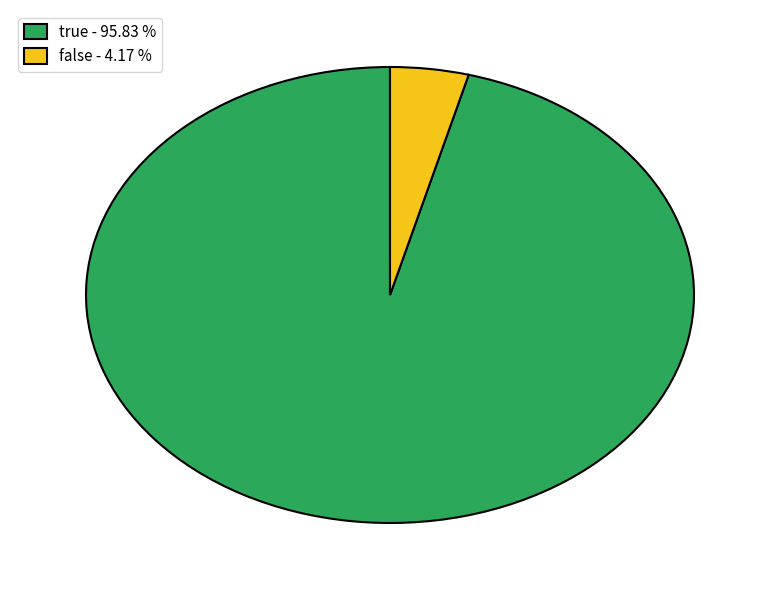

Is there any slice that represents more than half of the pie?

Yes